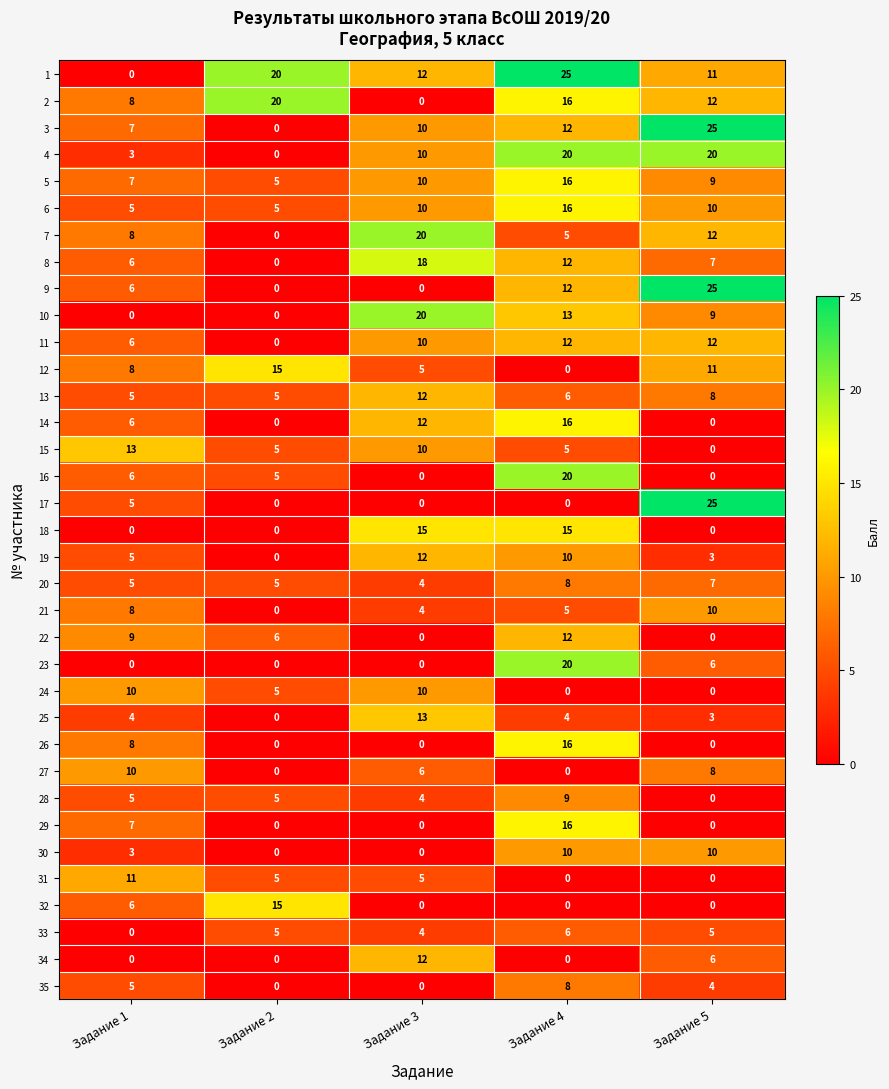

At which category is the sum across all series the highest?

Задание 4